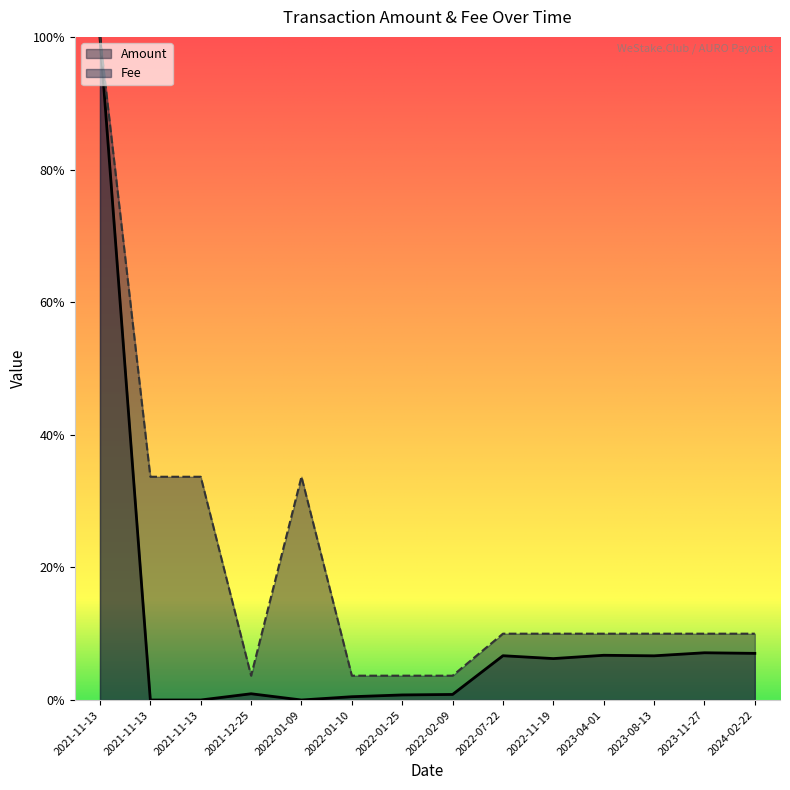

Rank the series by their maximum value, from highest to lowest.

Amount, Fee